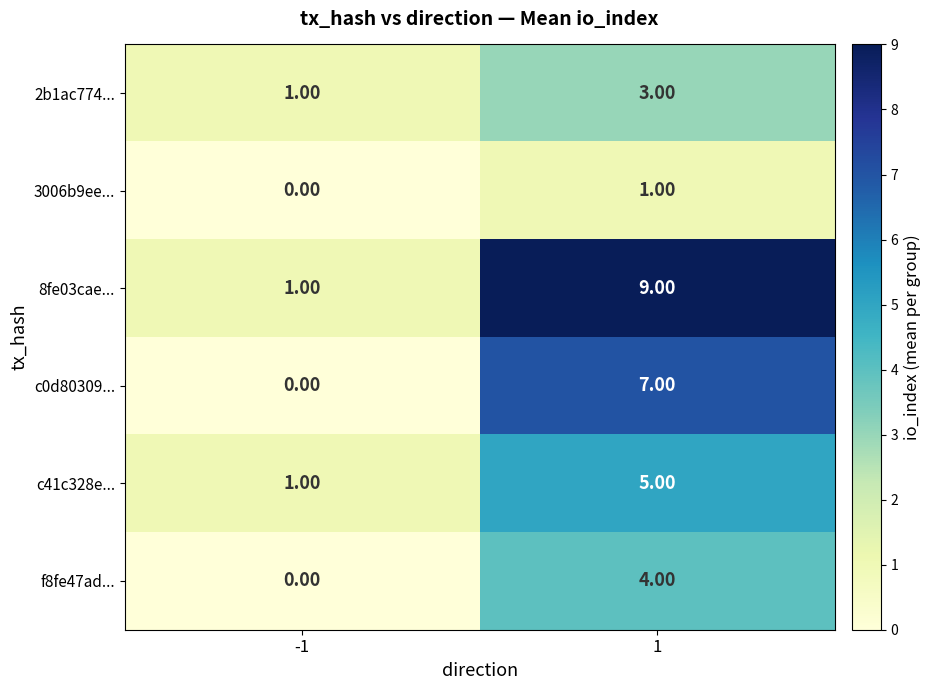

Which series has the largest range (max minus min)?

8fe03cae...